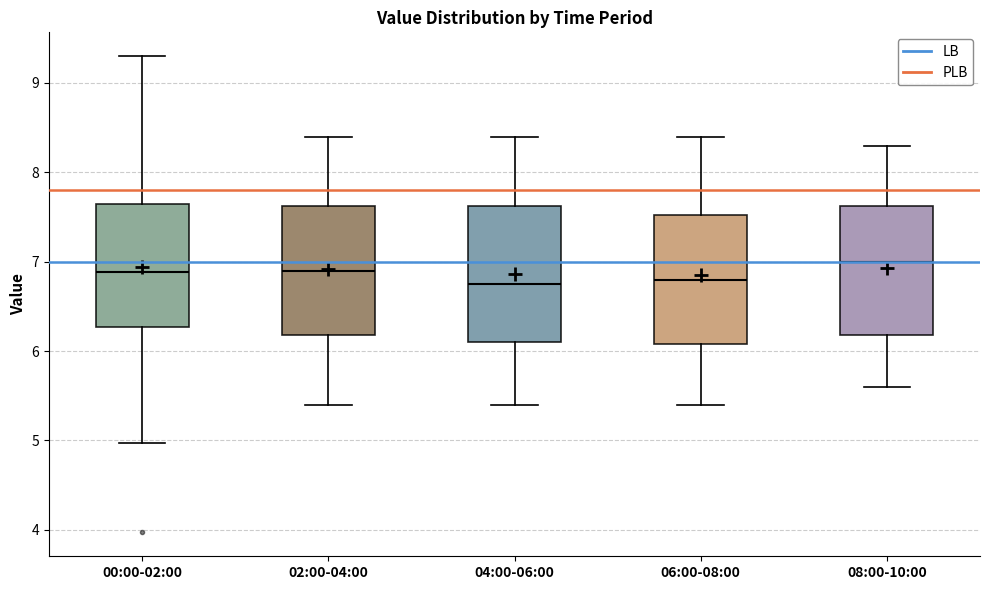

Where is the lower edge of the box for 02:00-04:00 on the y-axis? The values are not printed on the chart, so give them approximately, as read against the axis.

6.2